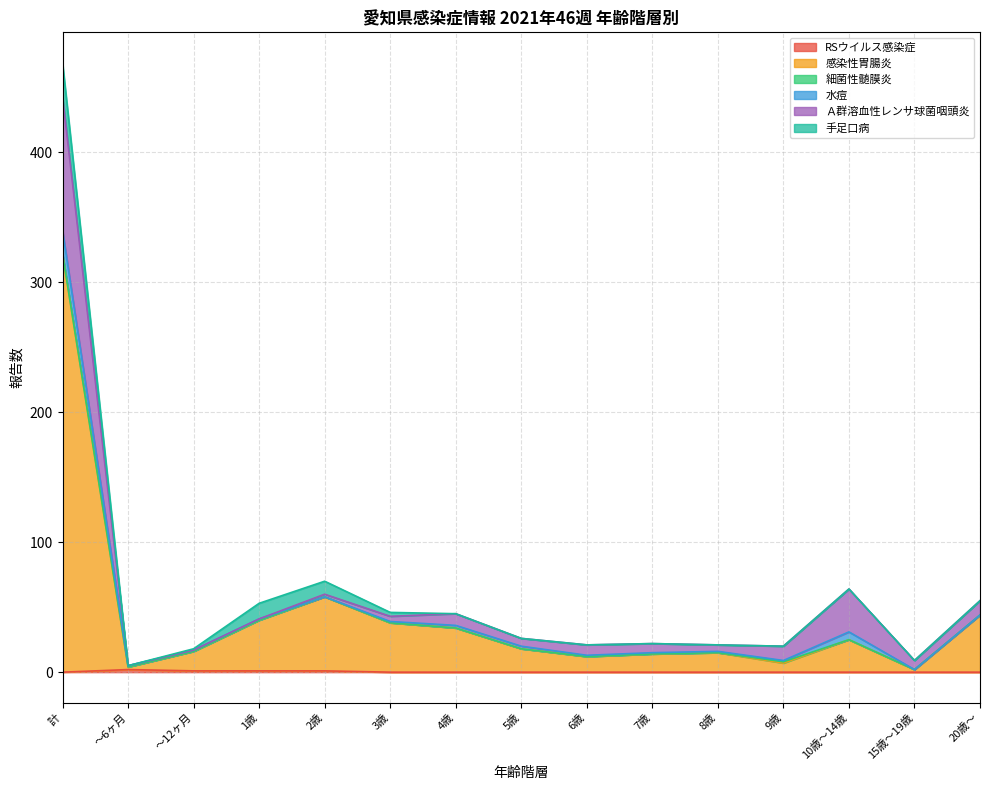

Which series has the widest spread of values?

感染性胃腸炎